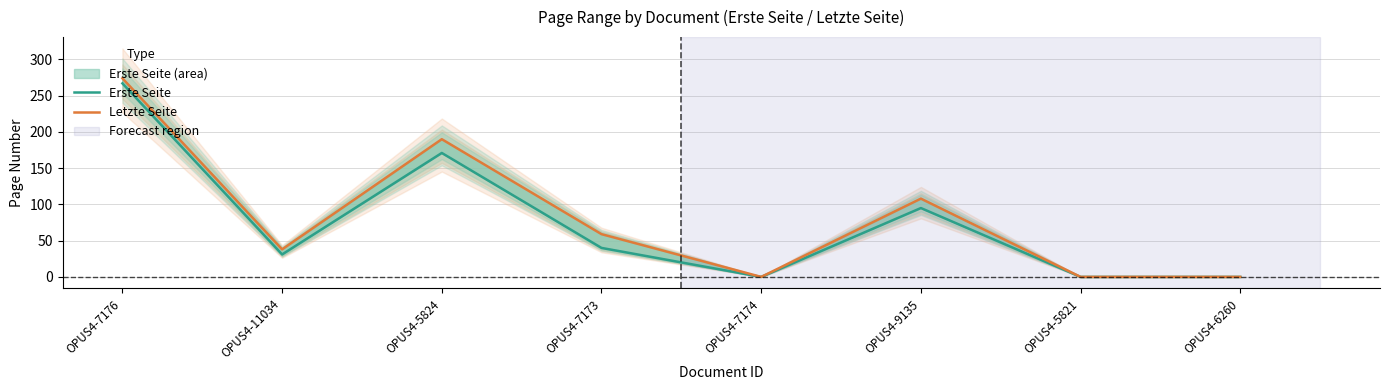

At which category does Letzte Seite reach its first local valley?

OPUS4-11034